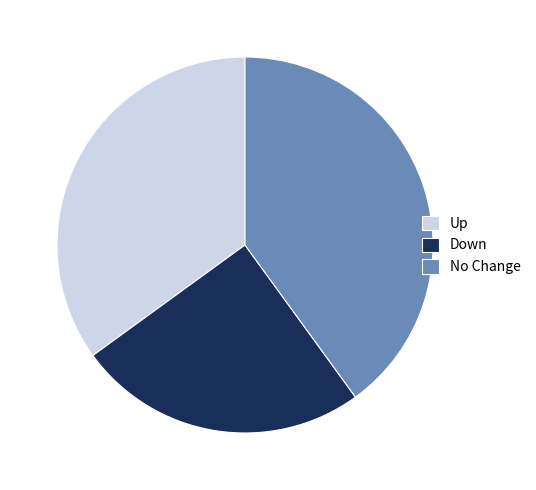

Is it true that Up is 48% of the pie?

False